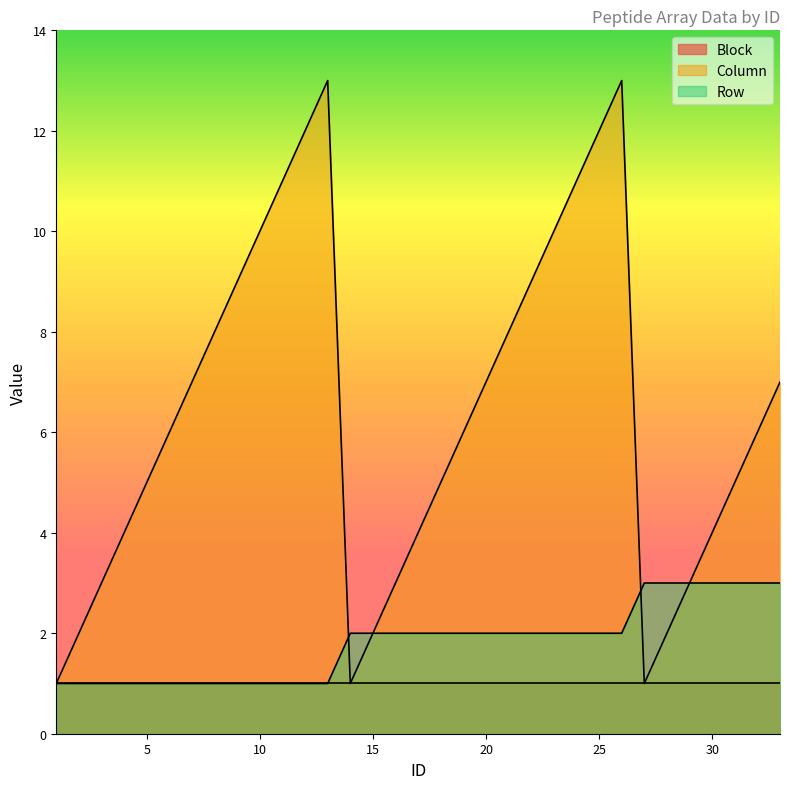

Which series has the widest spread of values?

Column